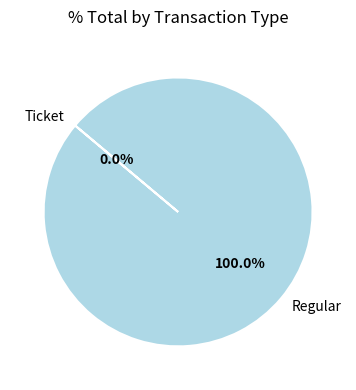

What is the majority slice?

Regular